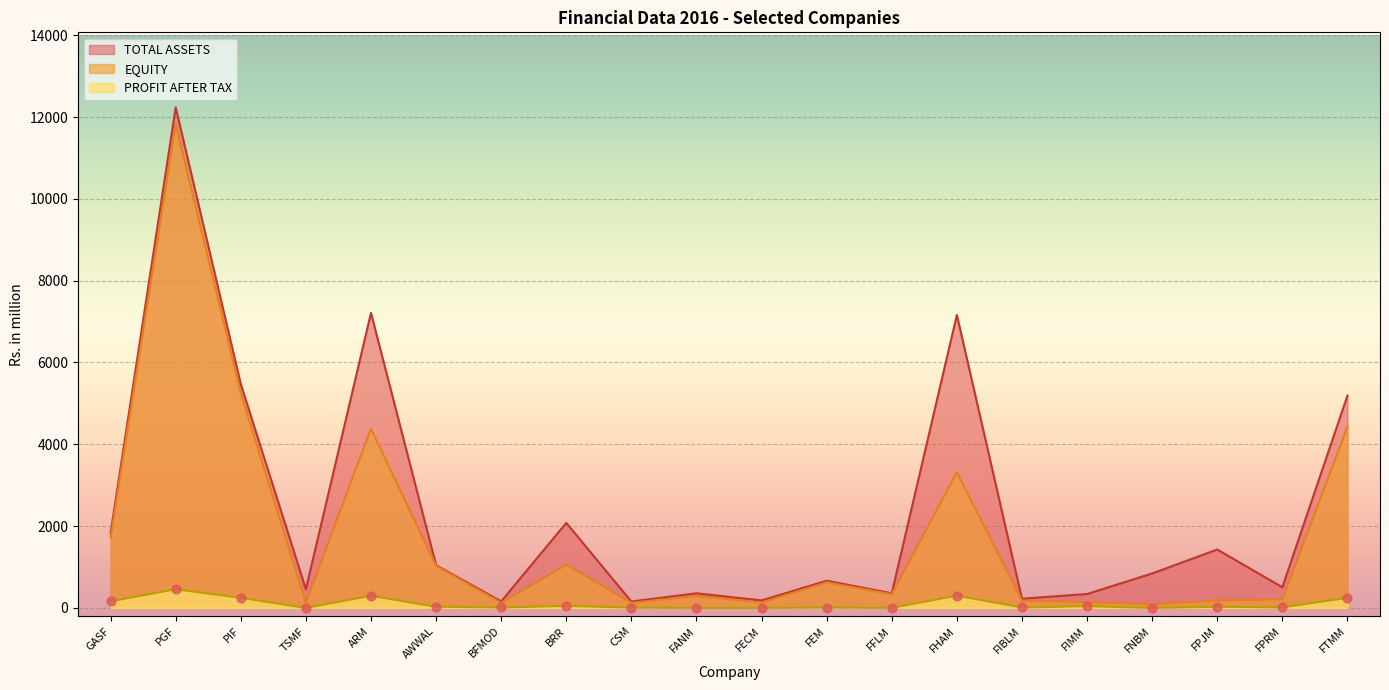

Which series has the widest spread of Y values?

TOTAL ASSETS